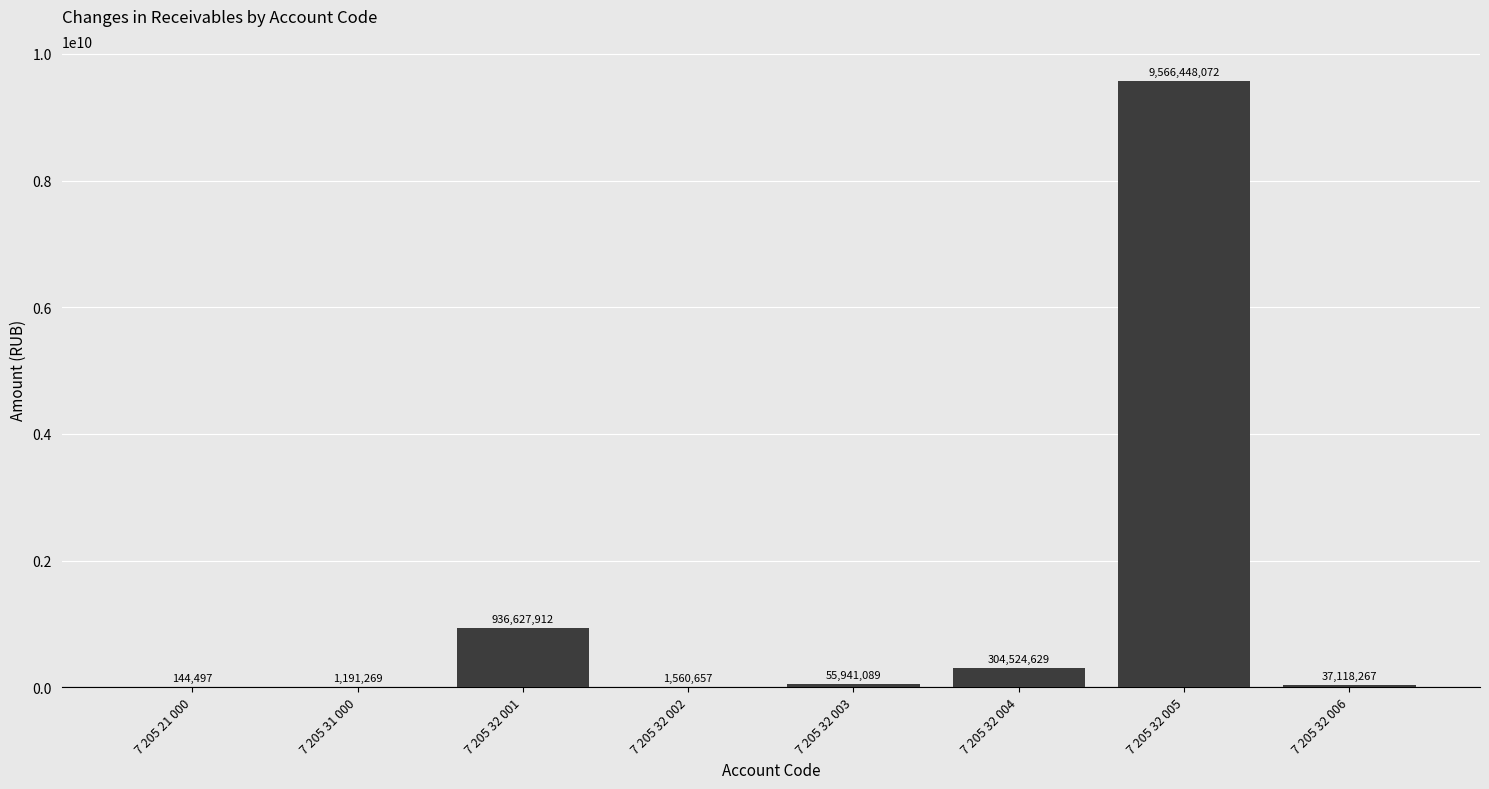

What is the maximum value shown in the chart?

9566448072.4